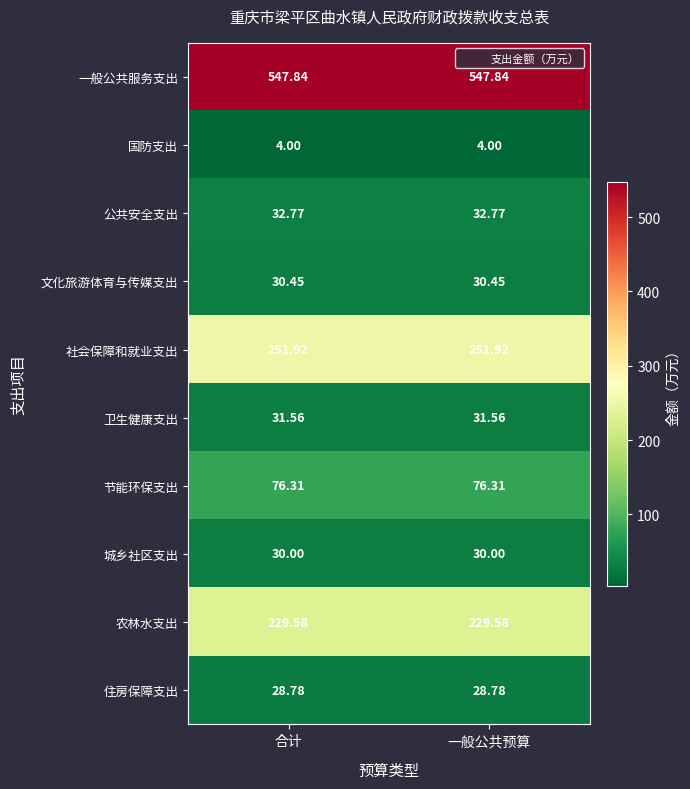

Rank the series at 合计 from highest to lowest value.

一般公共服务支出, 社会保障和就业支出, 农林水支出, 节能环保支出, 公共安全支出, 卫生健康支出, 文化旅游体育与传媒支出, 城乡社区支出, 住房保障支出, 国防支出